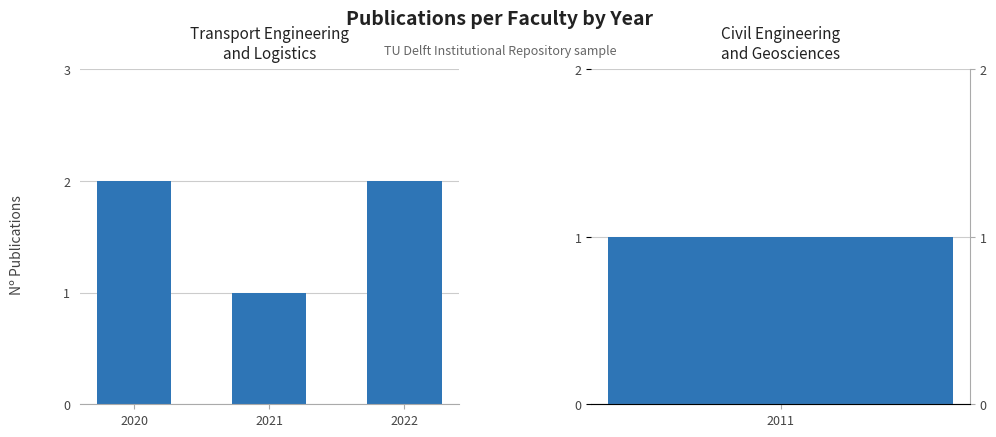

Which label corresponds to the smallest value in the chart?

2021